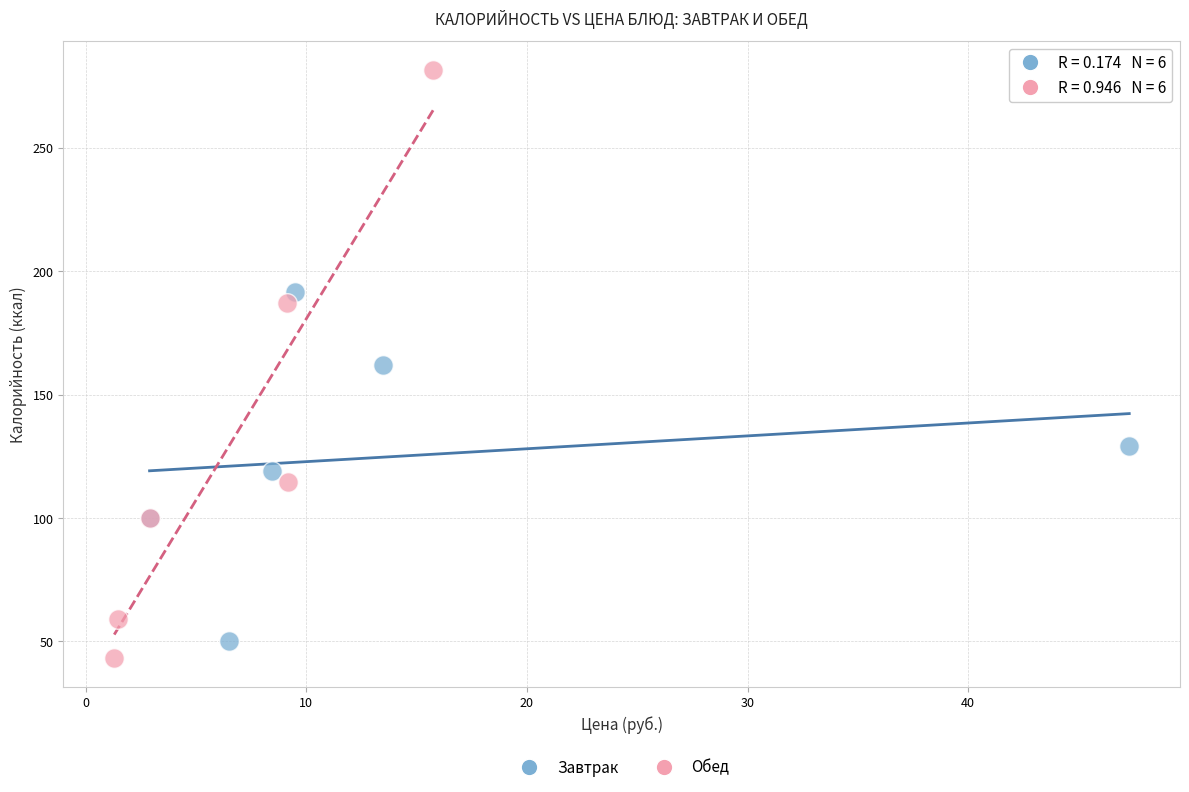

Which series reaches the maximum Y coordinate?

Обед